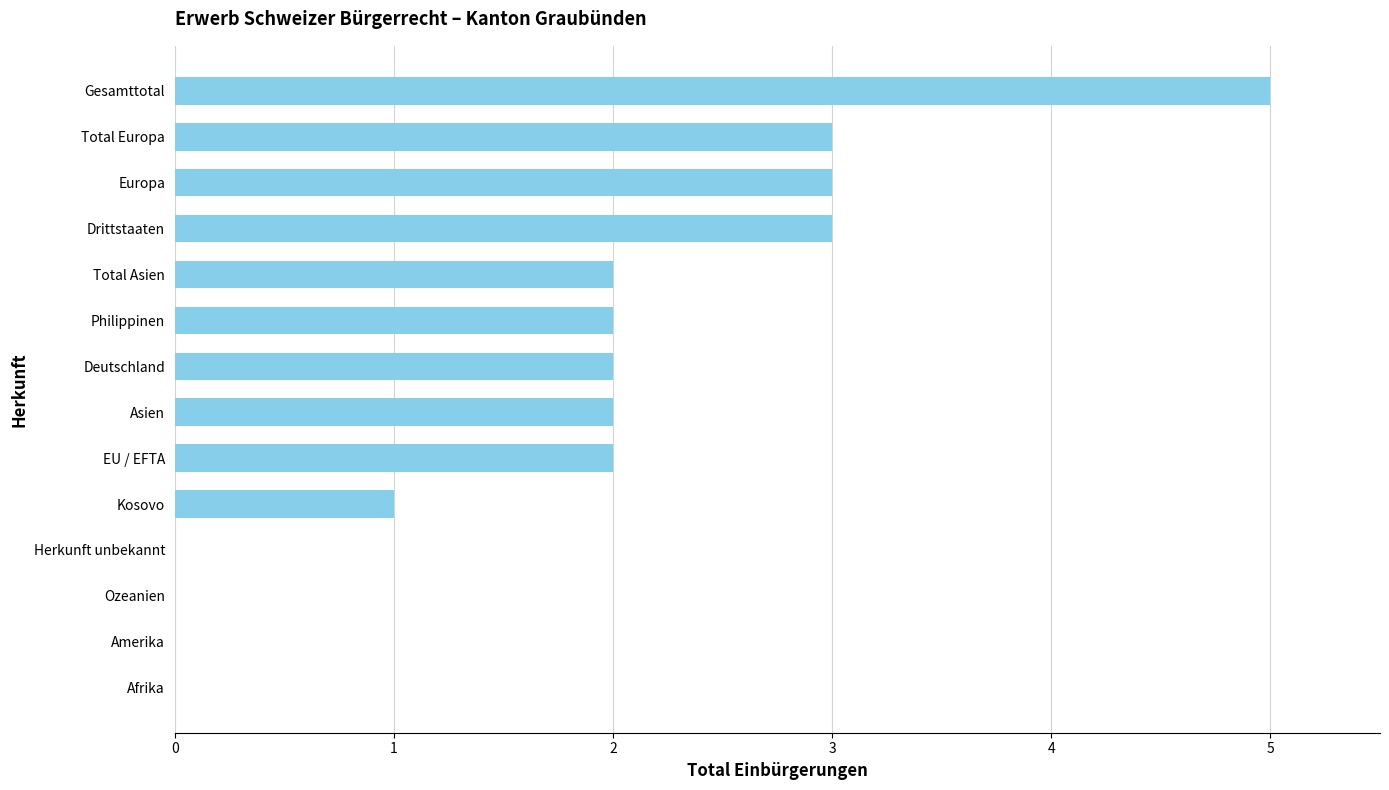

What is the sum of the values at Total Asien and Asien?

4